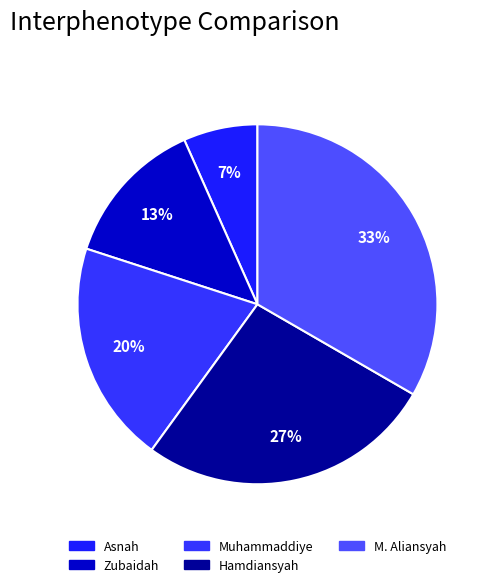

To the nearest percent, what is the difference between the M. Aliansyah and Muhammaddiye slice percentages?

13%